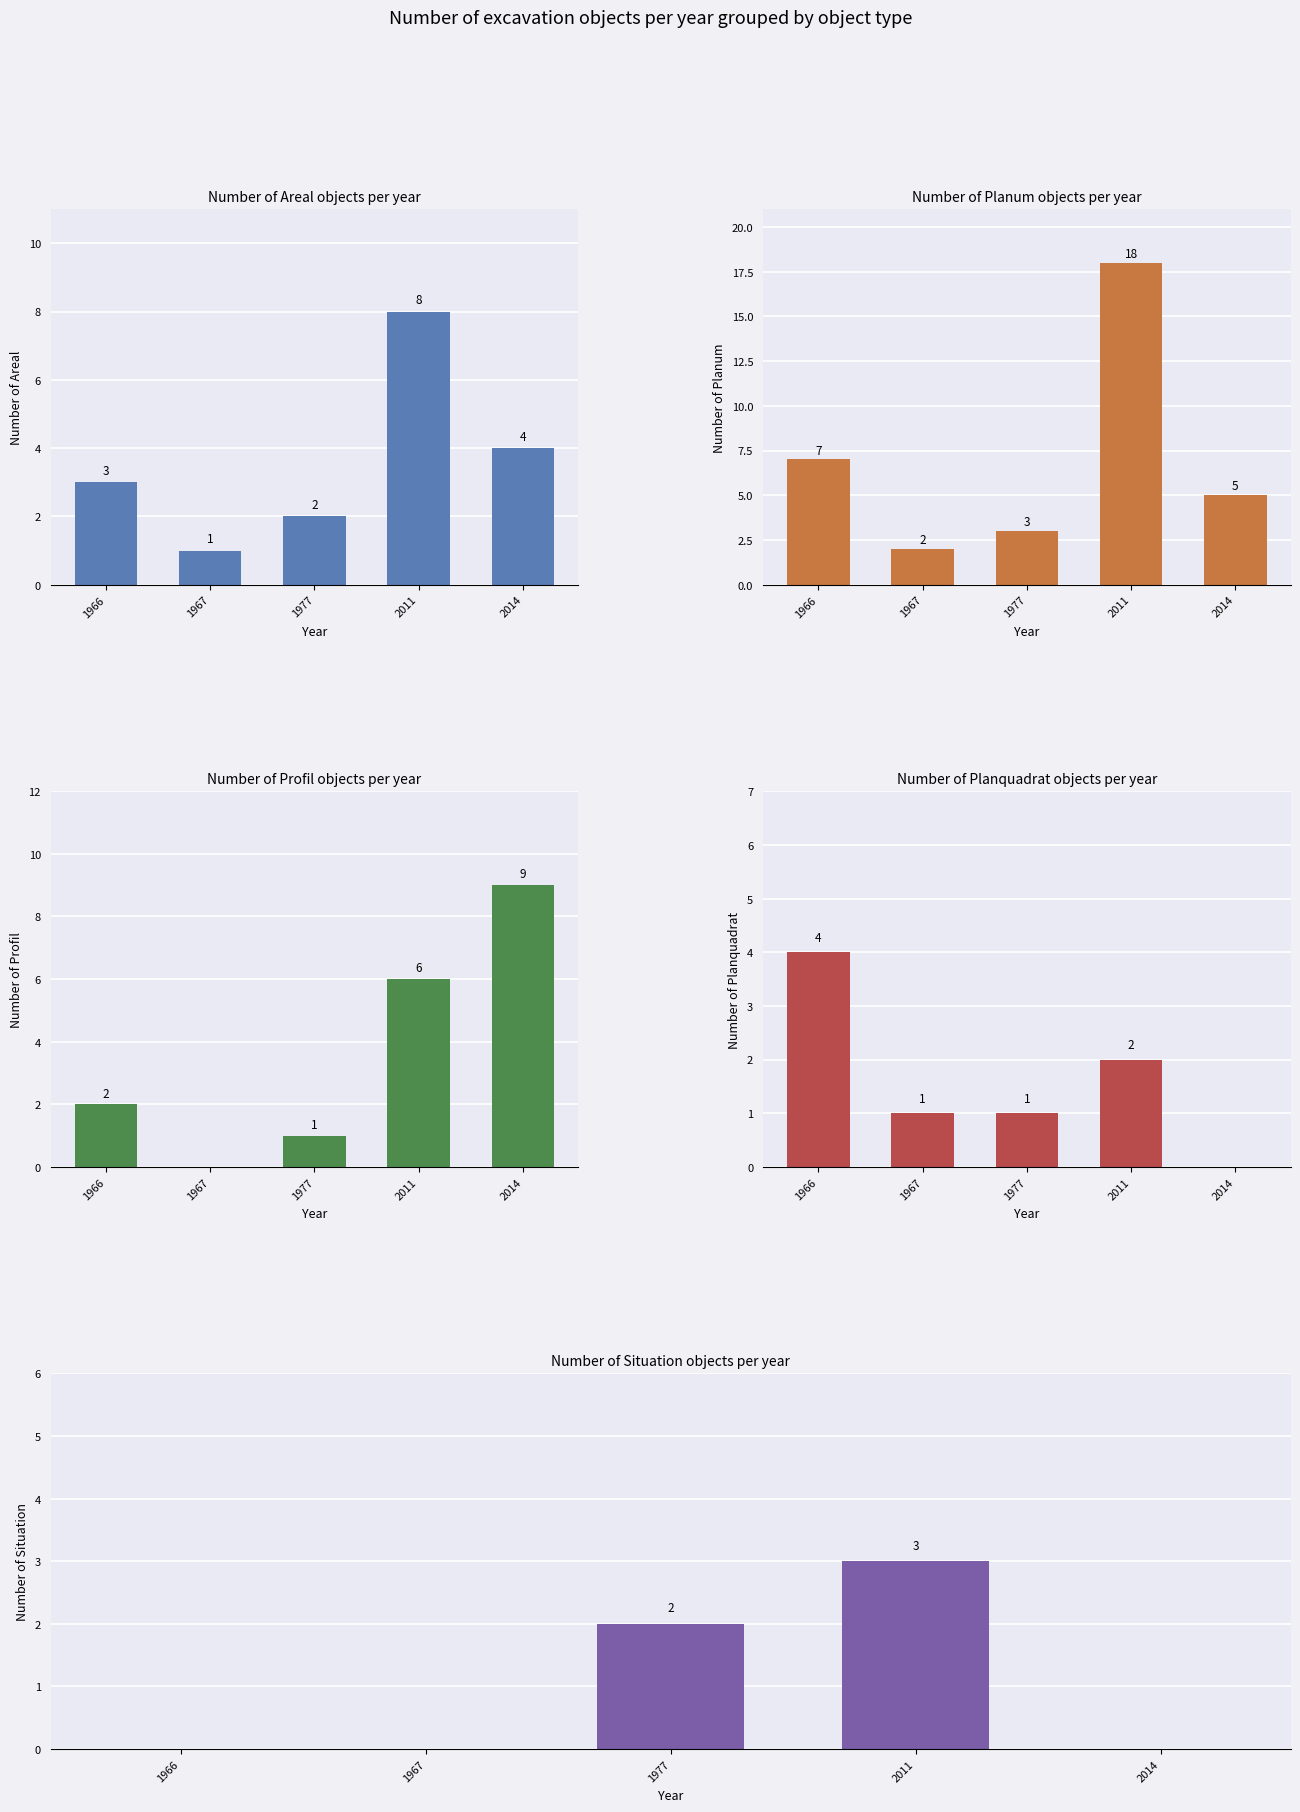

What are all the series names shown in the legend?

Areal, Planum, Profil, Planquadrat, Situation